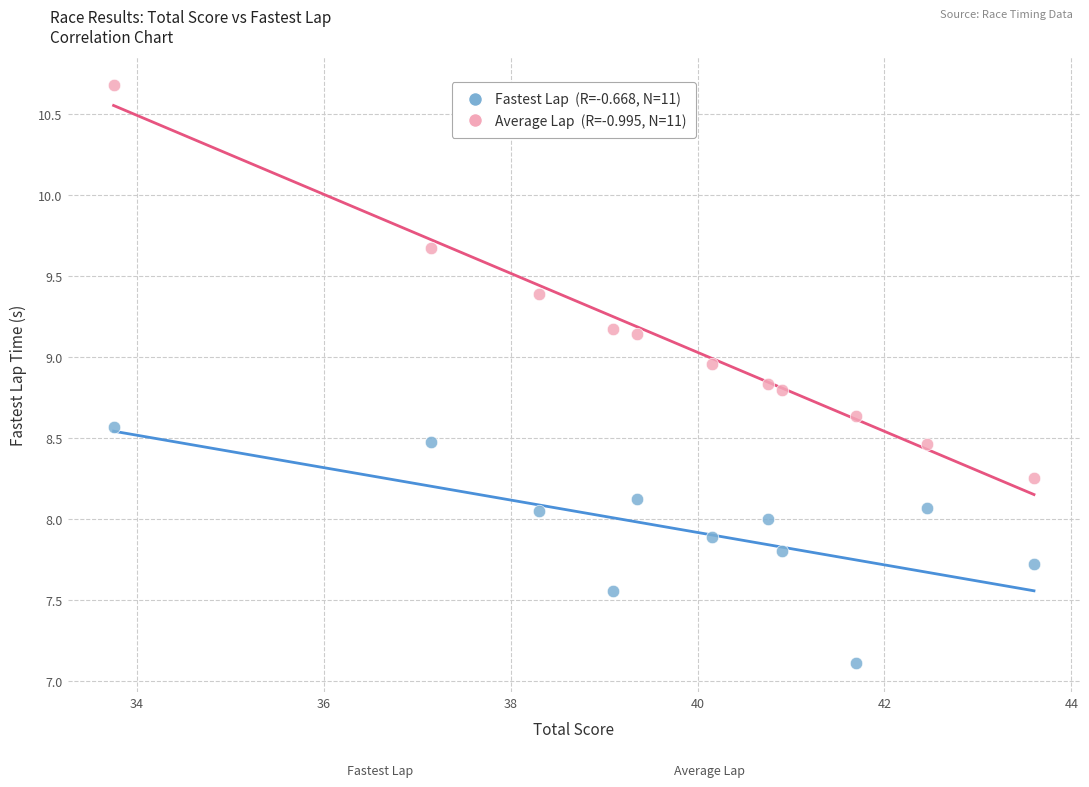

Across all data points, what is the range of Y values (max minus min)?

3.6